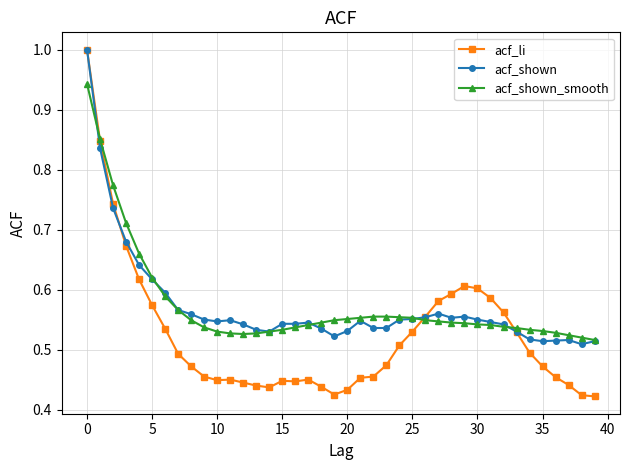

What is the sum of all acf_li values?

21.0